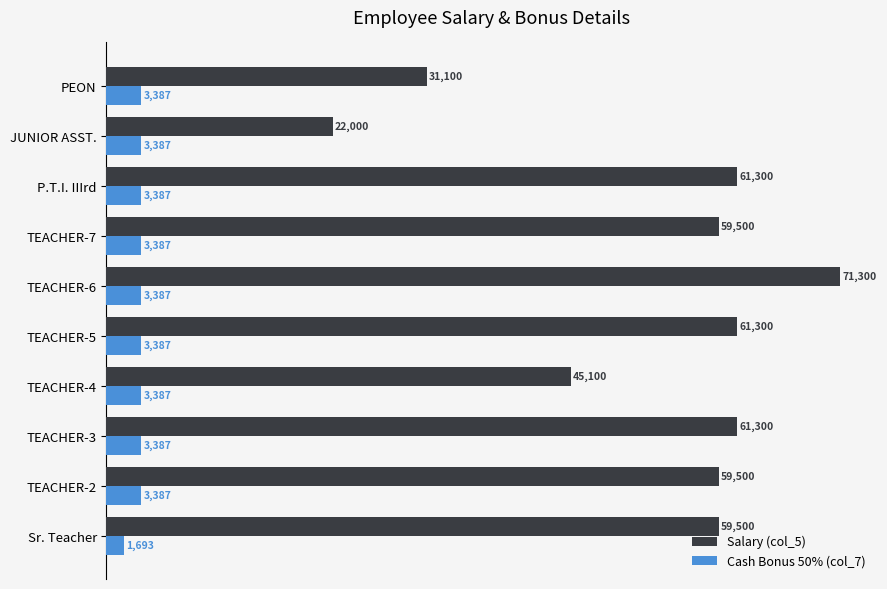

What is the minimum value for Cash Bonus 50% (col_7)?

1693